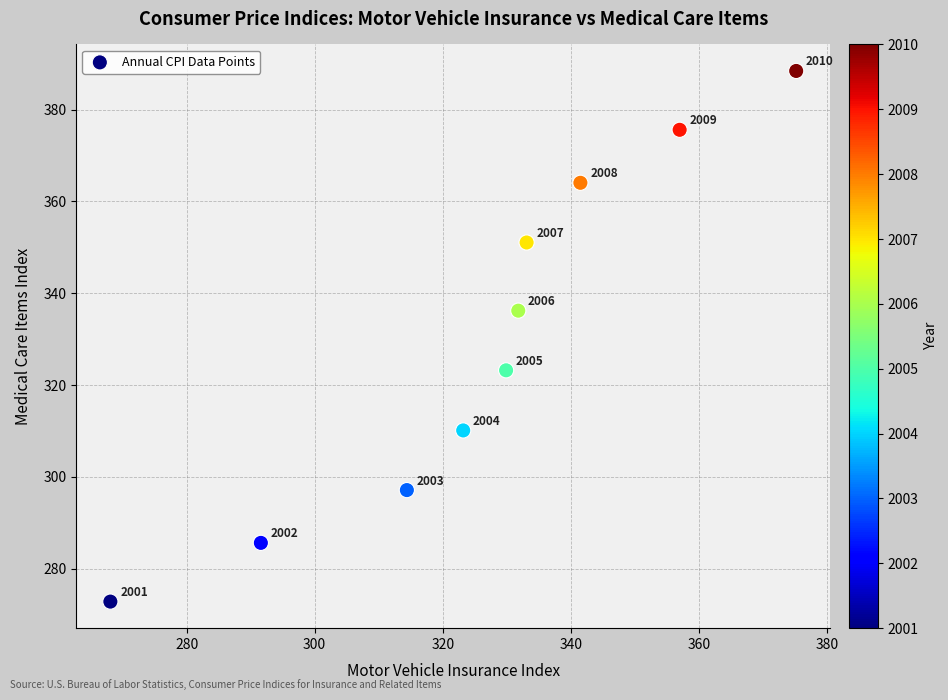

What Y value in the scatter plot is closest to 330?

336.2